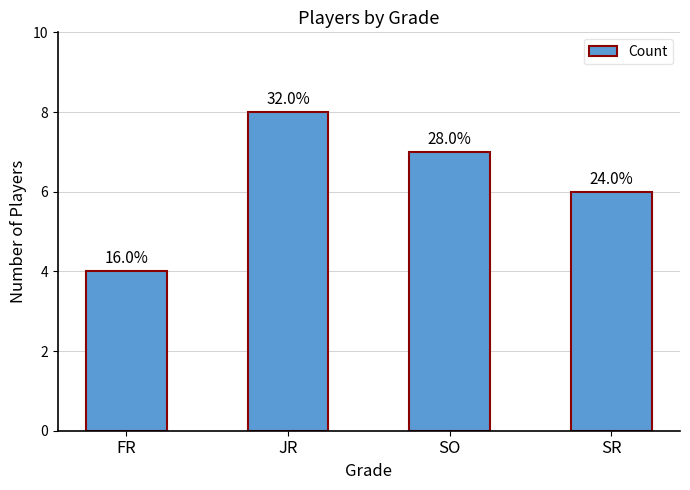

What is the approximate value at JR?

8